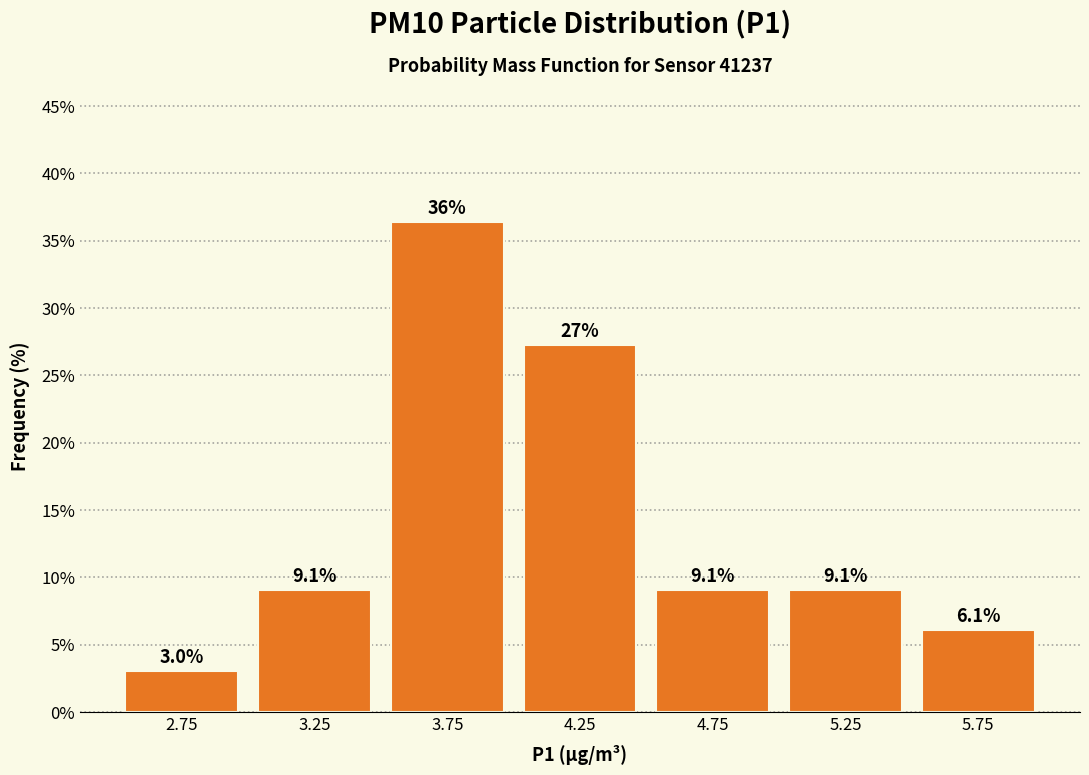

Over which range of the x-axis is the bar tallest?

3.5 to 4.0